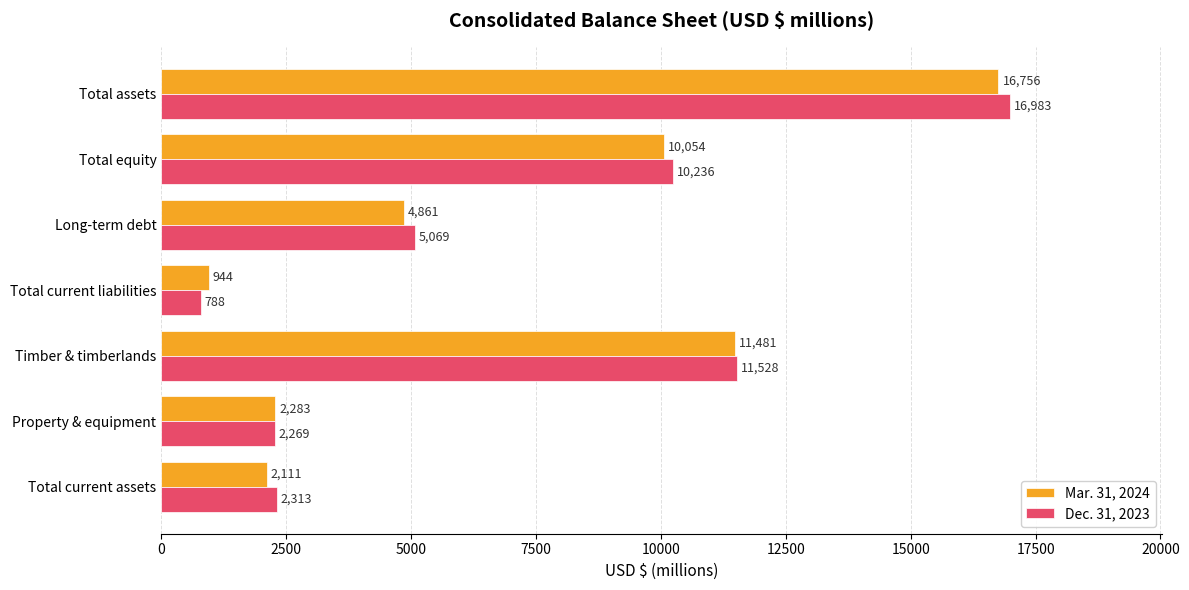

Count the number of categories in the chart.

7